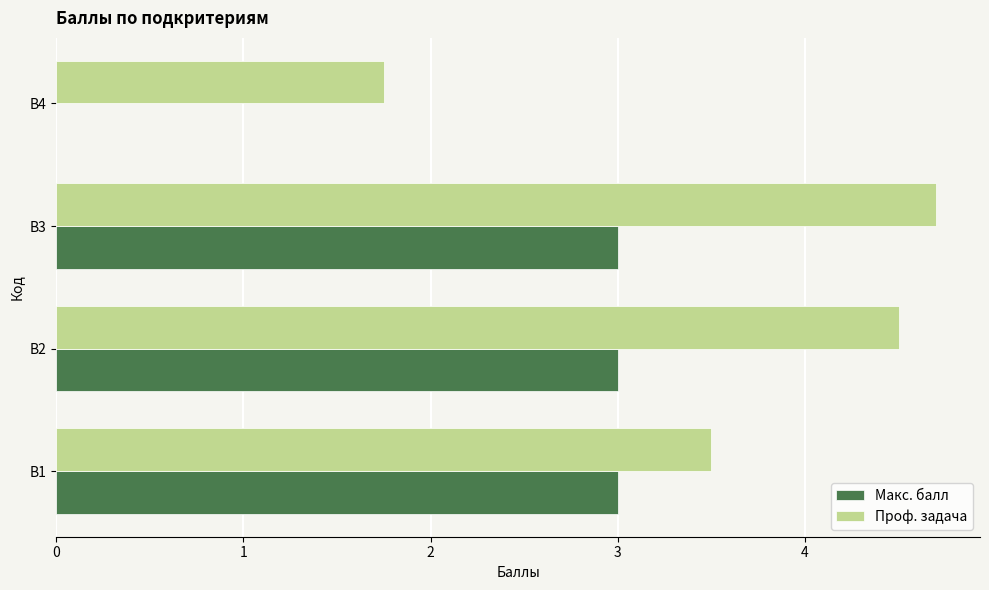

Between В2 and B4, which series saw the biggest shift?

Макс. балл